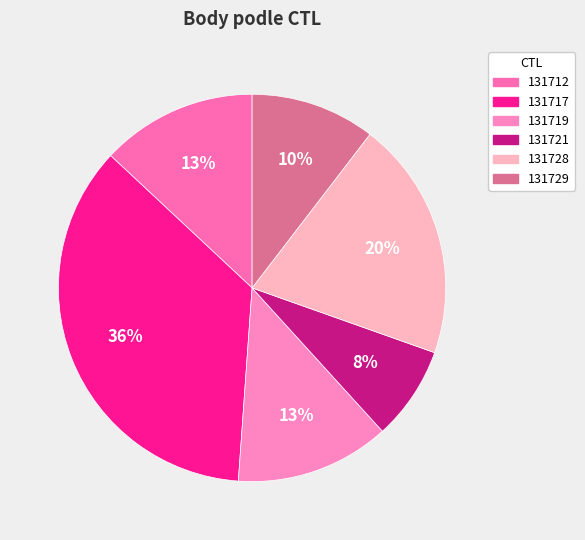

Is the sum of 131729 and 131728 greater than half?

No